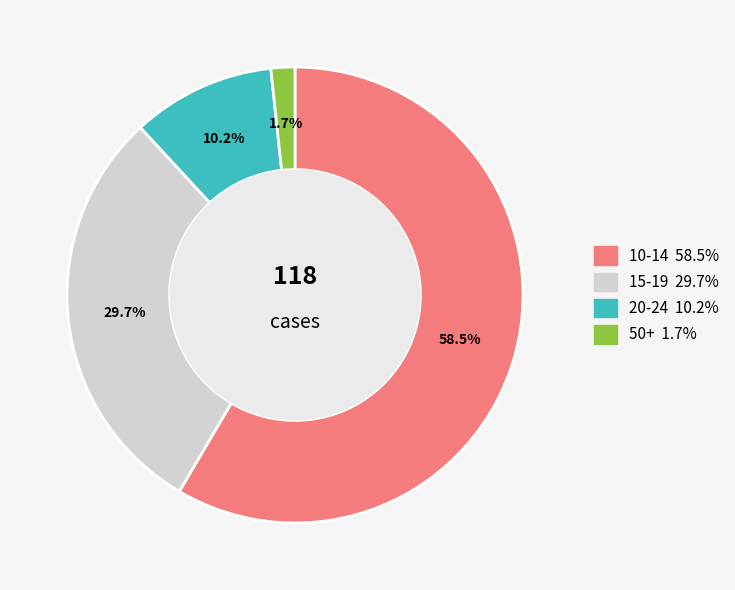

Is there a majority slice in this chart?

Yes